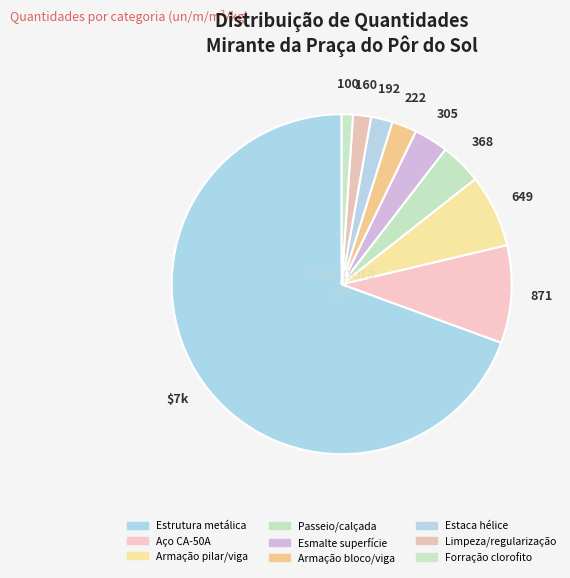

Which slice represents more than half of the pie?

Estrutura metálica